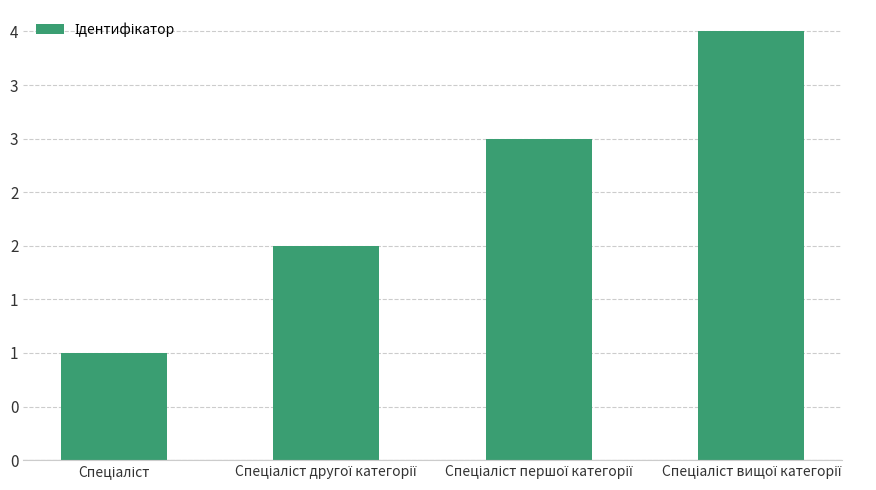

List the labels in order of value, largest first.

Спеціаліст вищої категорії, Спеціаліст першої категорії, Спеціаліст другої категорії, Спеціаліст